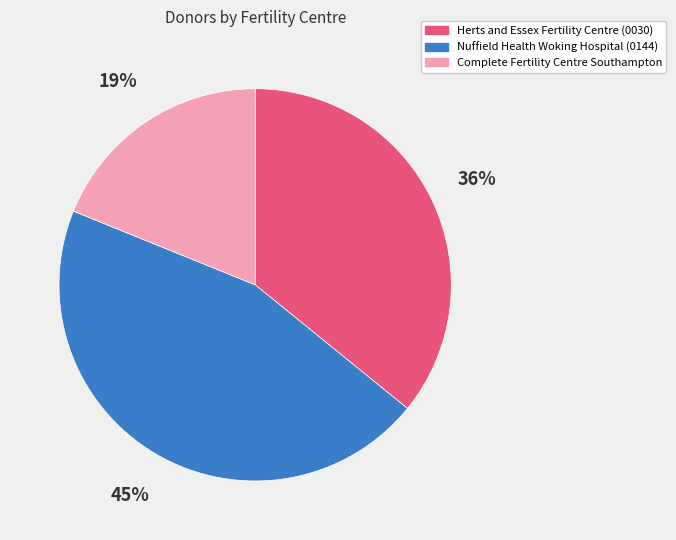

Combined, do Nuffield Health Woking Hospital (0144) and Complete Fertility Centre Southampton account for over 50%?

Yes